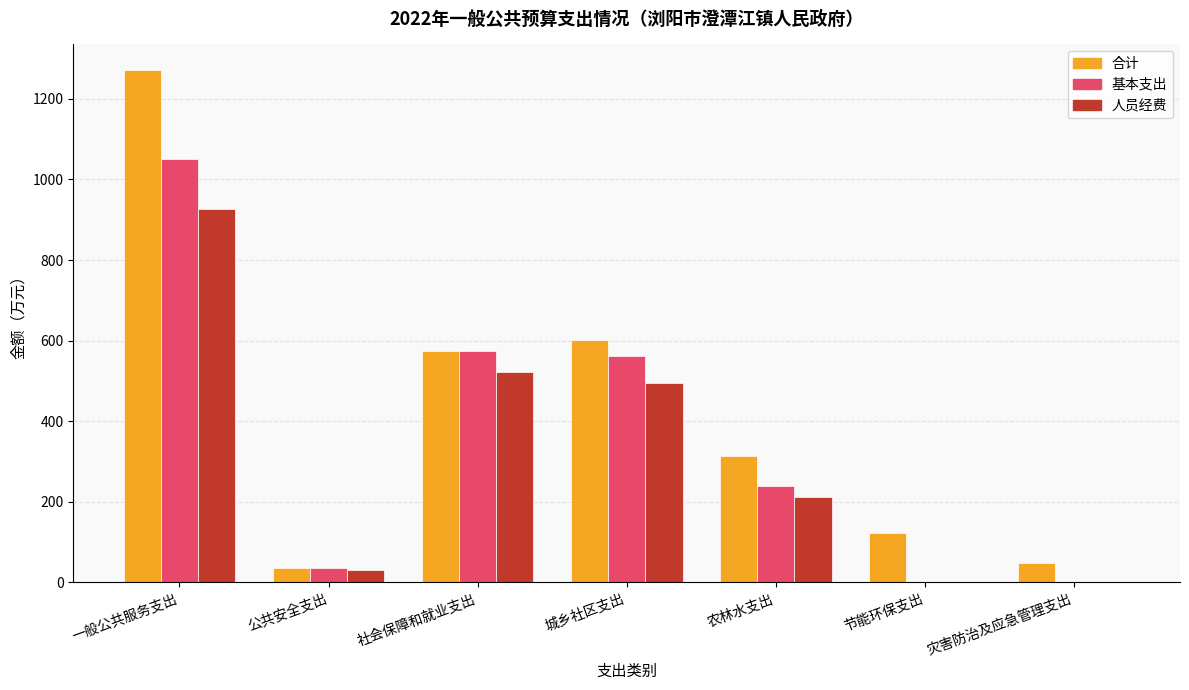

What are all the series names shown in the legend?

合计, 基本支出, 人员经费